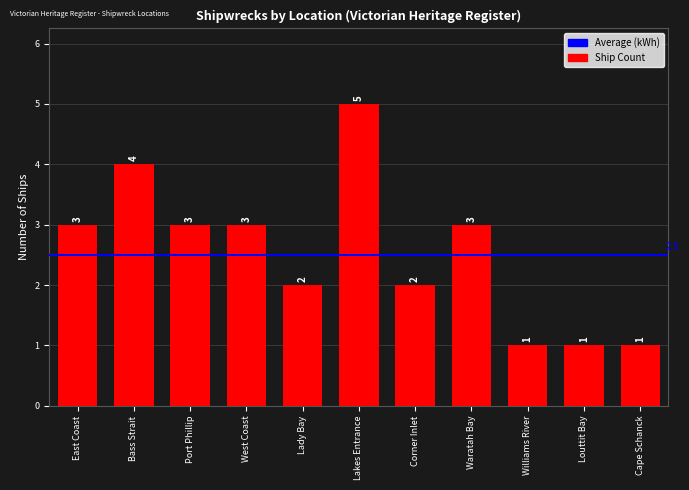

Reading left to right, list all the values displayed in this chart.

East Coast=3	Bass Strait=4	Port Phillip=3	West Coast=3	Lady Bay=2	Lakes Entrance=5	Corner Inlet=2	Waratah Bay=3	Williams River=1	Louttit Bay=1	Cape Schanck=1